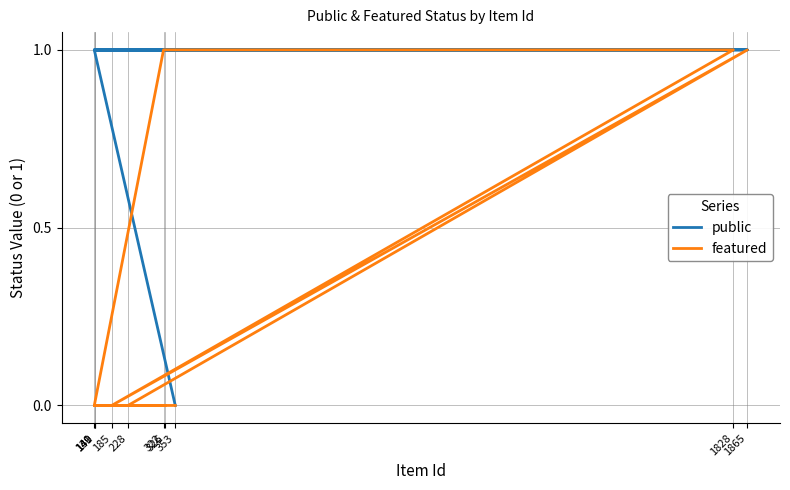

True or false: featured has more than 2 points higher than both neighbors.

False